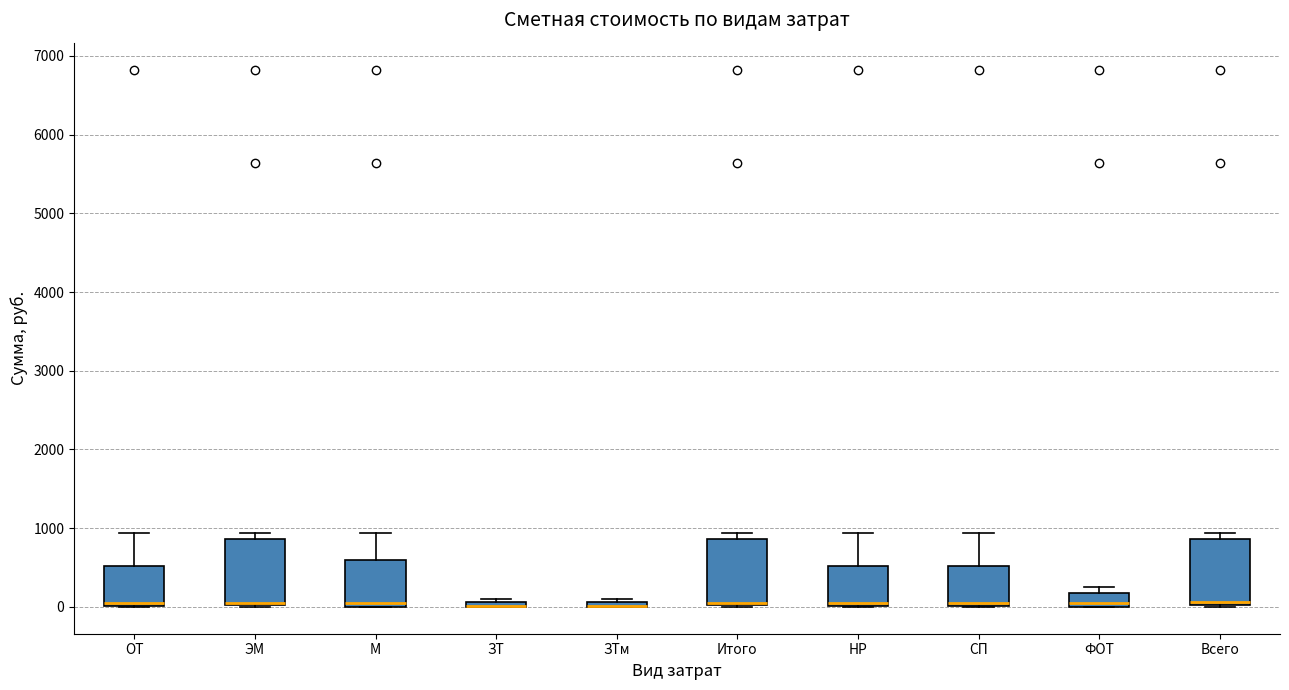

Where is the upper edge of the box for НР on the y-axis? The values are not printed on the chart, so give them approximately, as read against the axis.

500